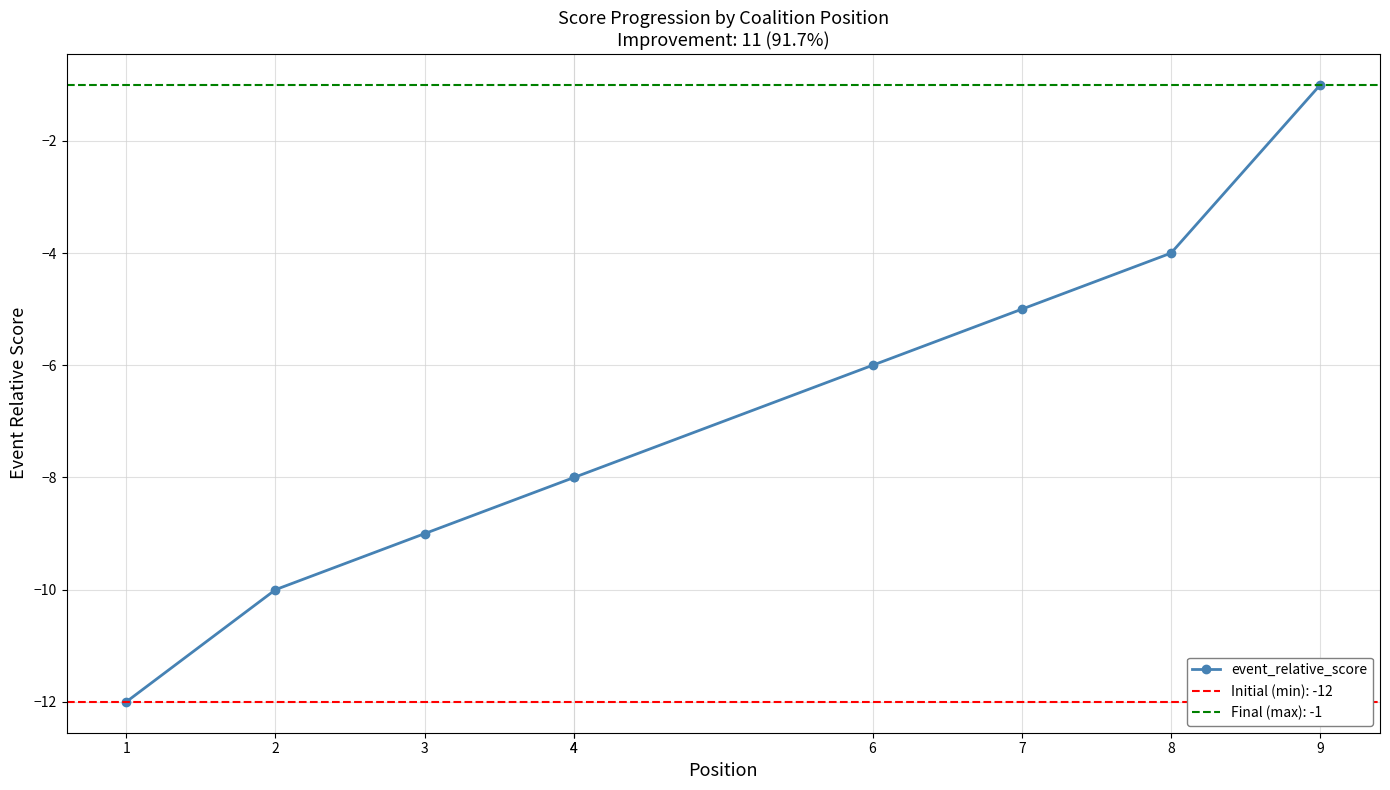

How many data points are less than -8?

3